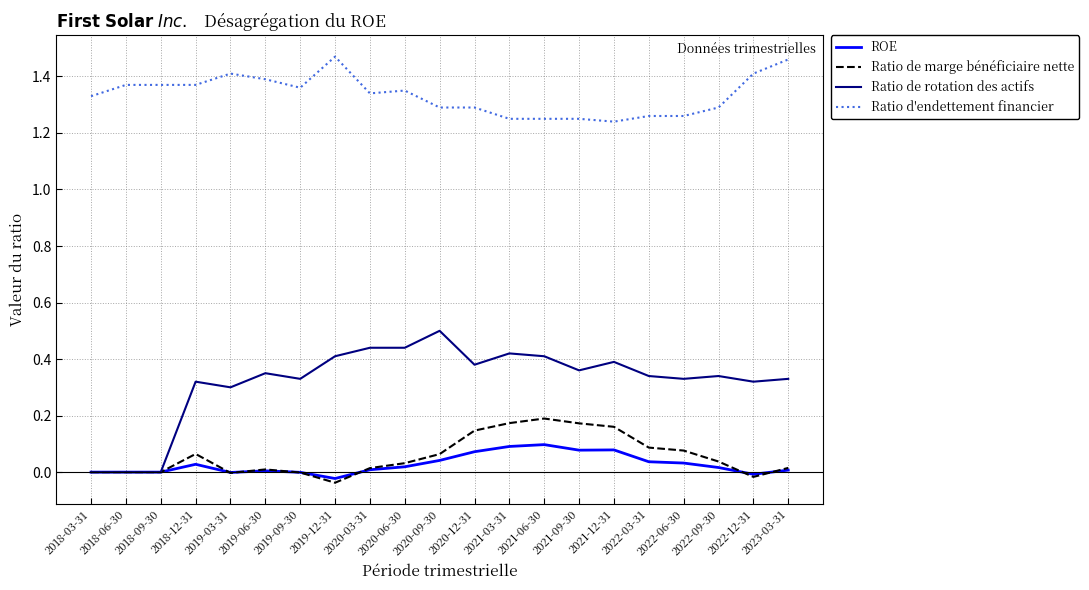

True or false: ROE and Ratio d'endettement financier cross at least once.

False